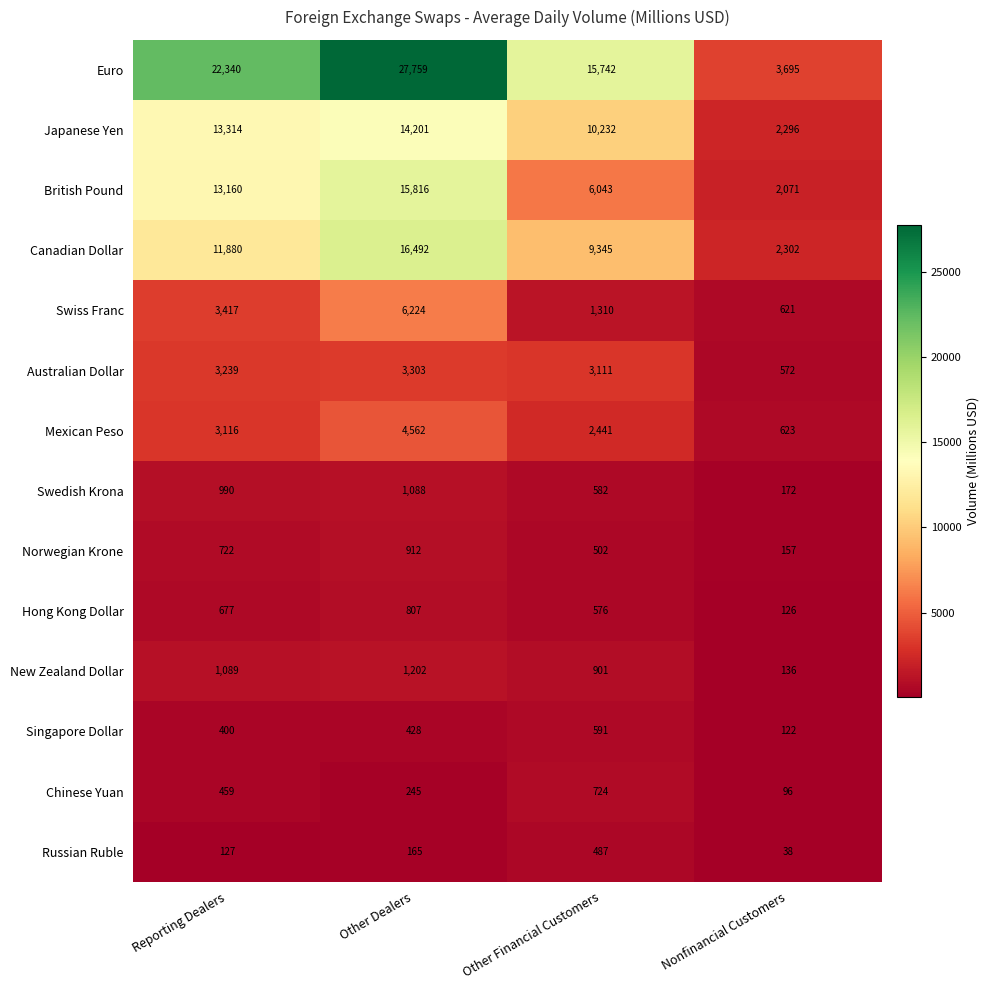

What is the smallest value displayed?

38